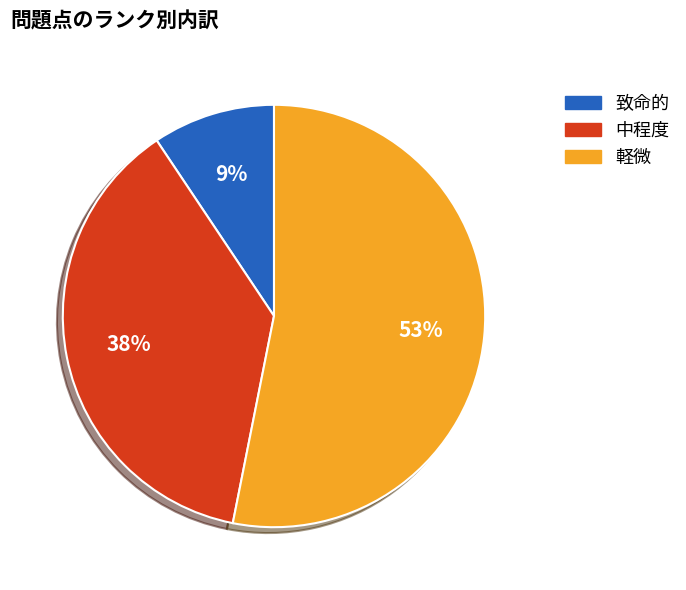

True or false: 軽微 accounts for 41% of the total.

False